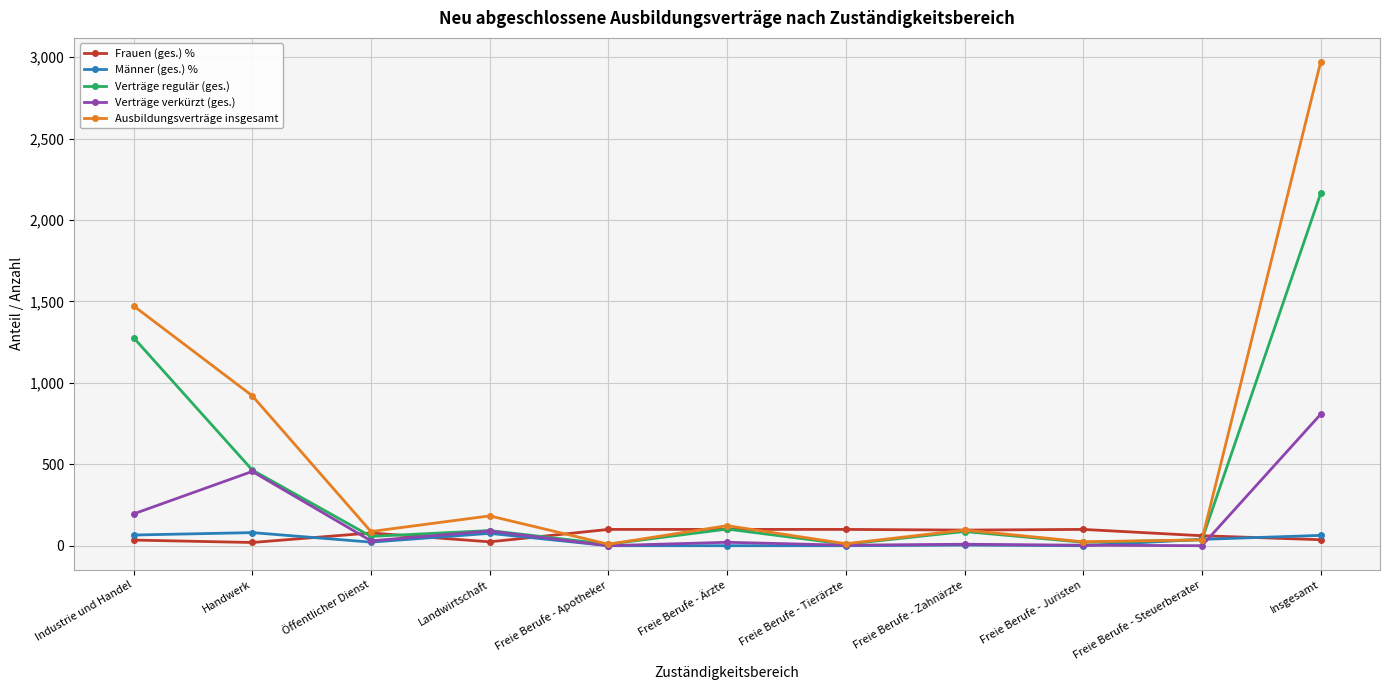

What is the label of the 9th point from the left?

Freie Berufe - Juristen